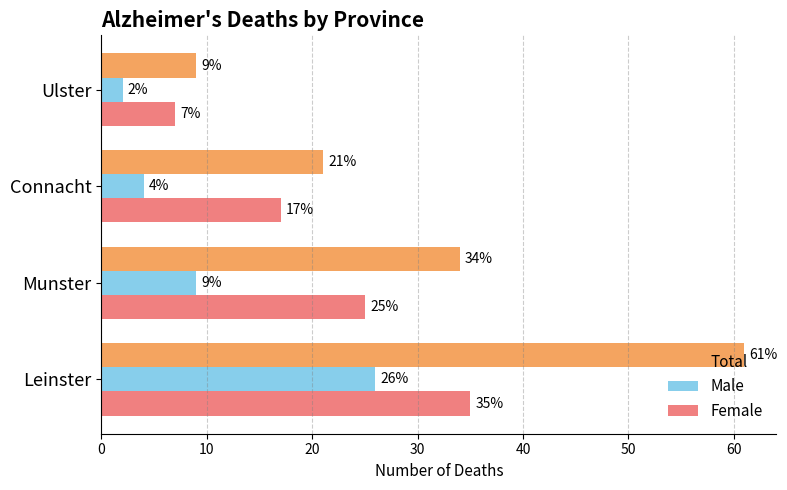

What is the approximate value of Female at Munster?

25